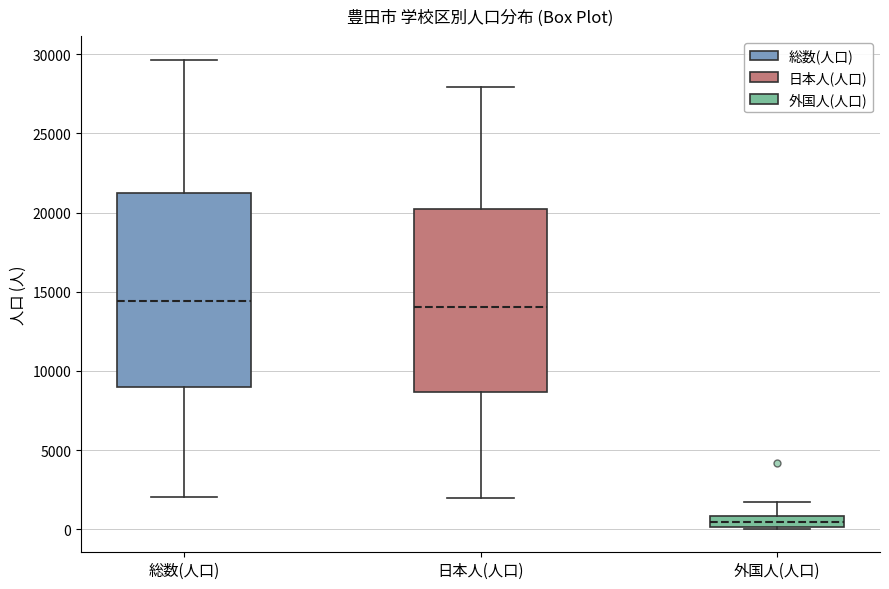

Which box is the tallest, from its lower edge to its upper edge?

総数(人口)